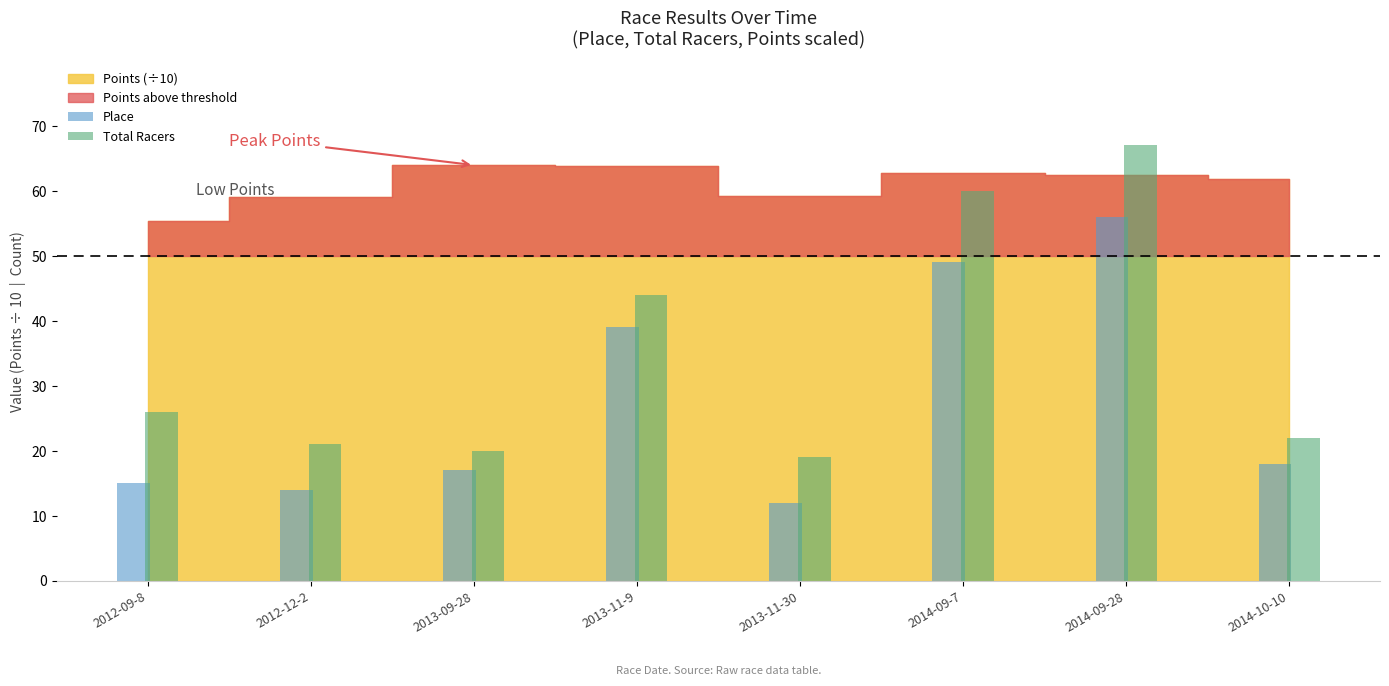

Which series changed the most between 2013-09-28 and 2013-11-9?

Total Racers